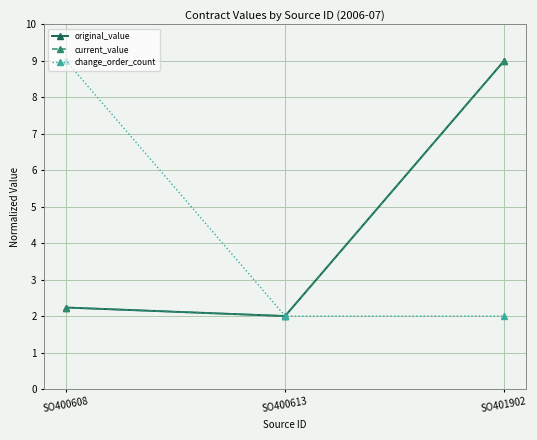

Reading left to right, extract all data points from this chart.

original_value: SO400608=2.2	SO400613=2.0	SO401902=9.0
current_value: SO400608=2.2	SO400613=2.0	SO401902=9.0
change_order_count: SO400608=9.0	SO400613=2.0	SO401902=2.0